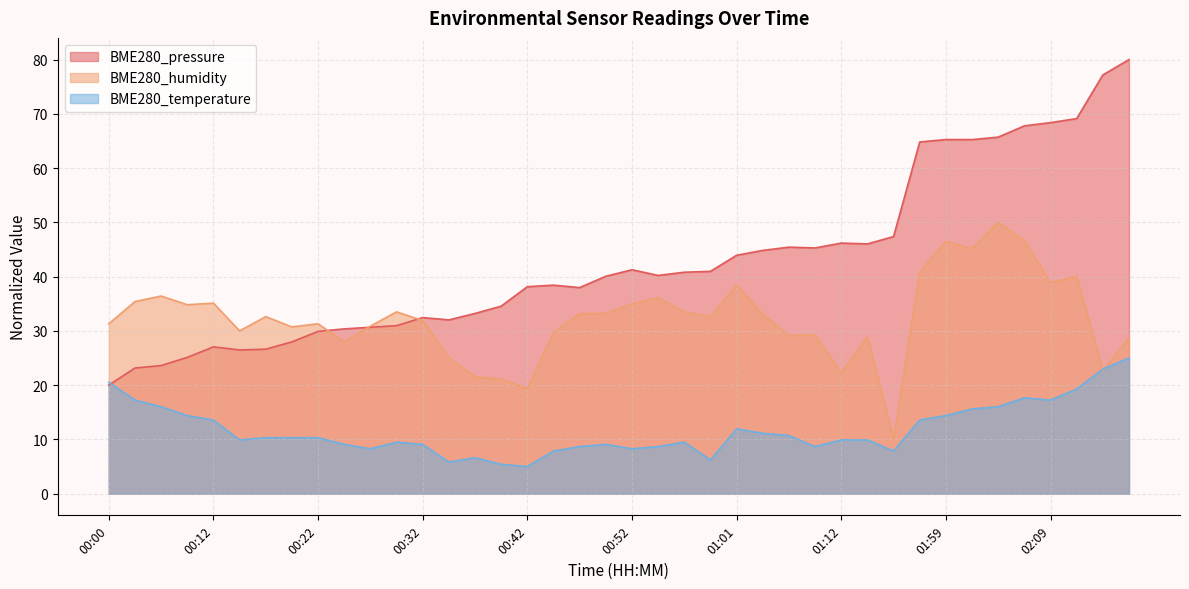

At how many categories does at least one series exceed 9?

40